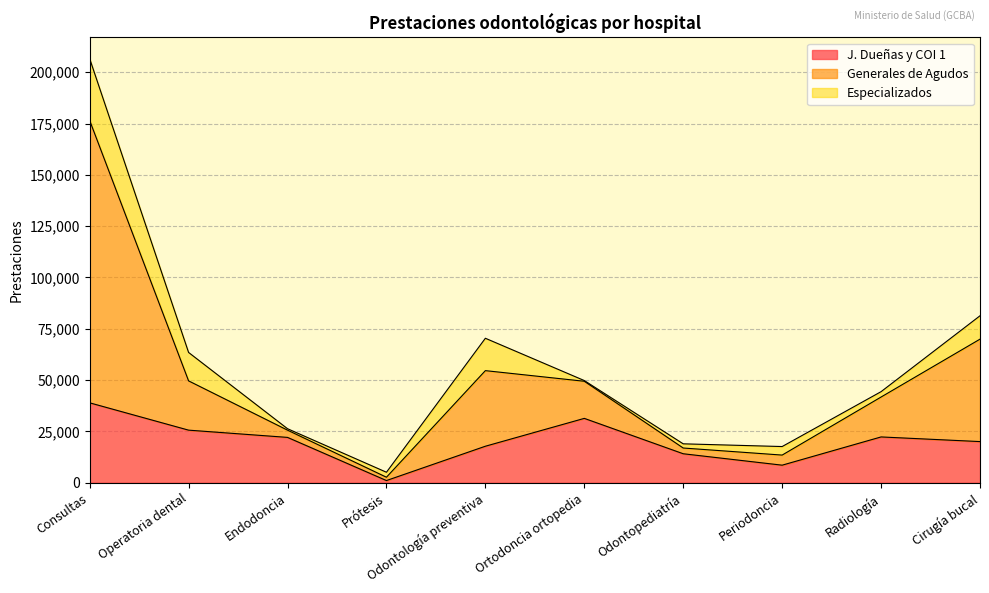

List the labels in order of J. Dueñas y COI 1 value, smallest first.

Prótesis, Periodoncia, Odontopediatría, Odontología preventiva, Cirugía bucal, Endodoncia, Radiología, Operatoria dental, Ortodoncia ortopedia, Consultas